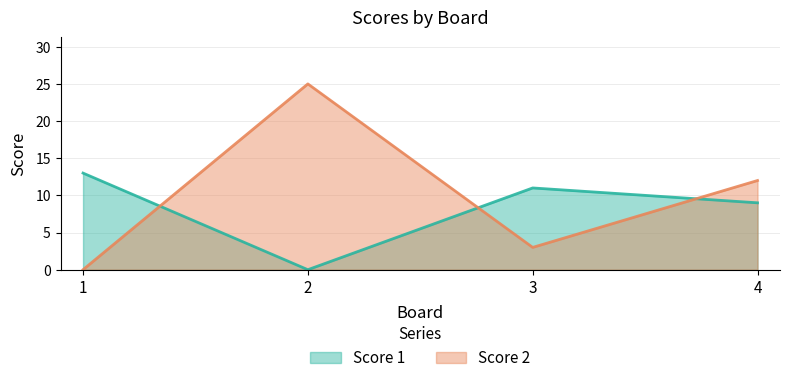

What is the difference between the Score 1 values at 3 and 1?

2